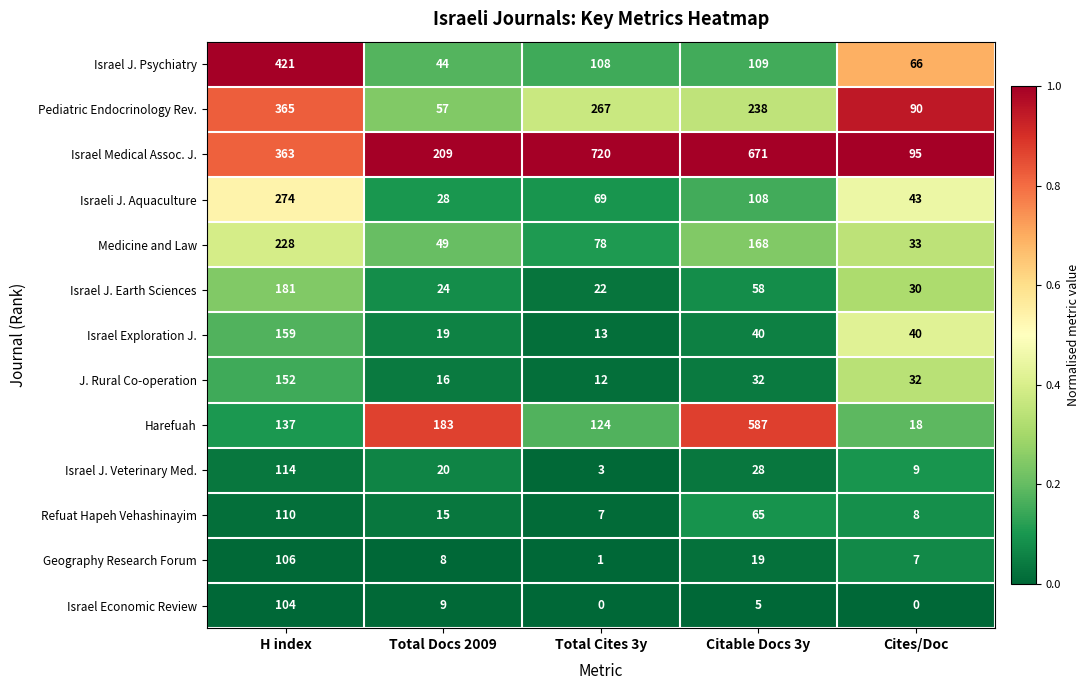

Between H index and Cites/Doc, which series saw the biggest shift?

Israel J. Psychiatry